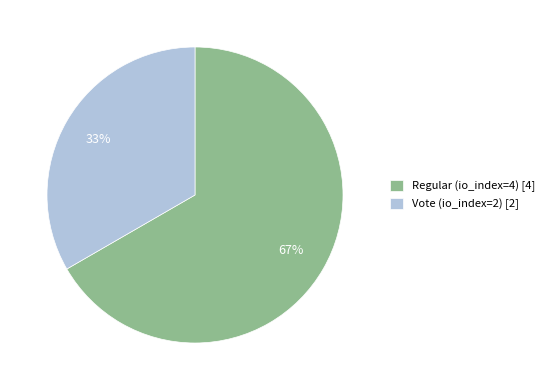

Combined, do Regular (io_index=4) [4] and Vote (io_index=2) [2] account for over 50%?

Yes